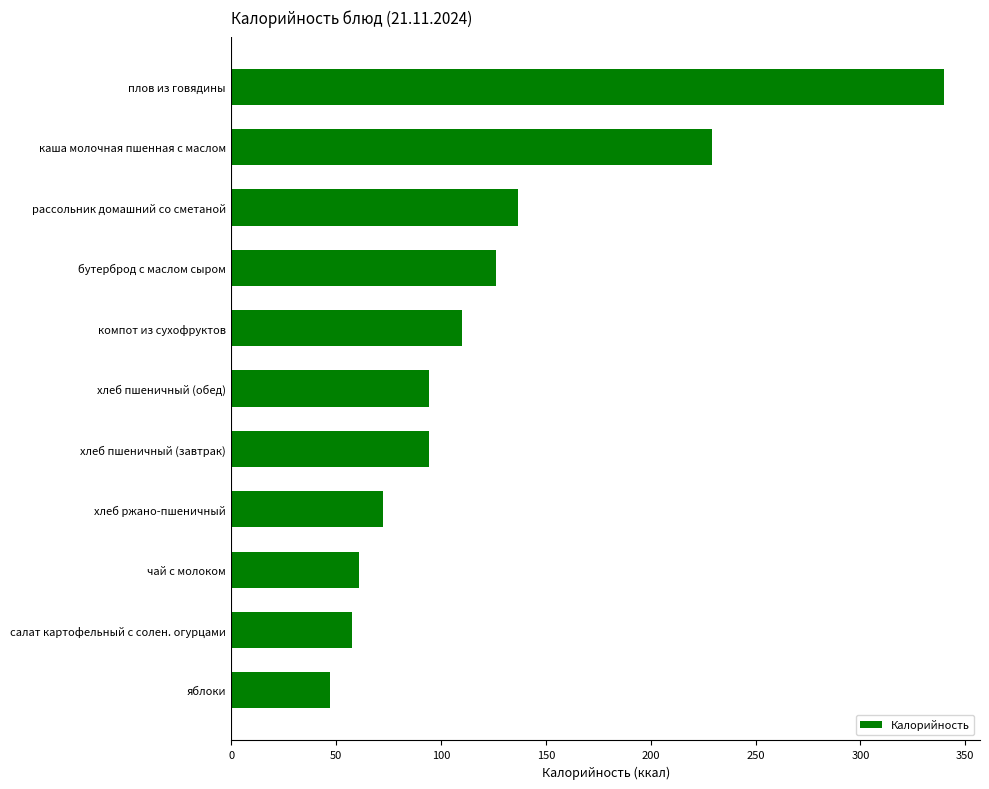

What is the label of the 6th bar from the bottom?

хлеб пшеничный (обед)